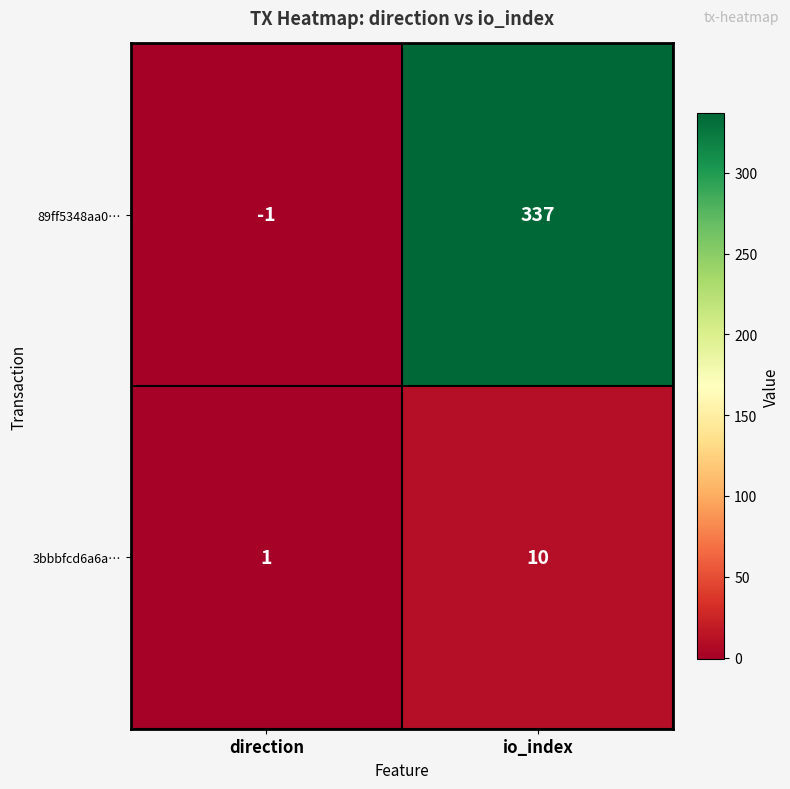

Which series has the widest spread of values?

89ff5348aa0…